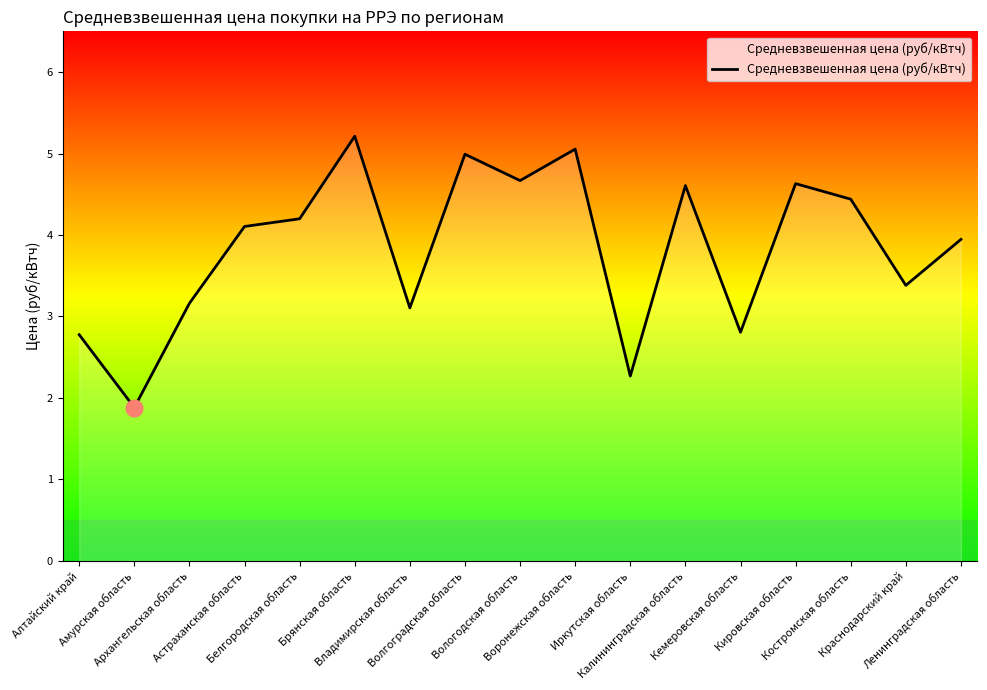

What is the difference between the values at Волгоградская область and Брянская область?

0.2